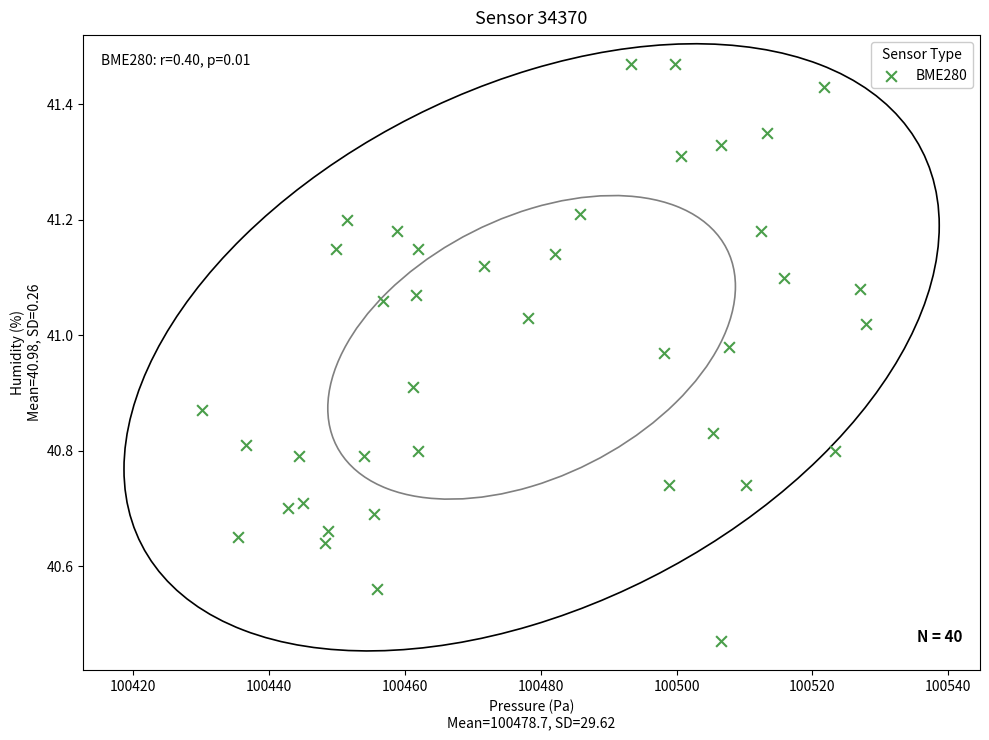

What is the range of Y values (max minus min)?

1.0